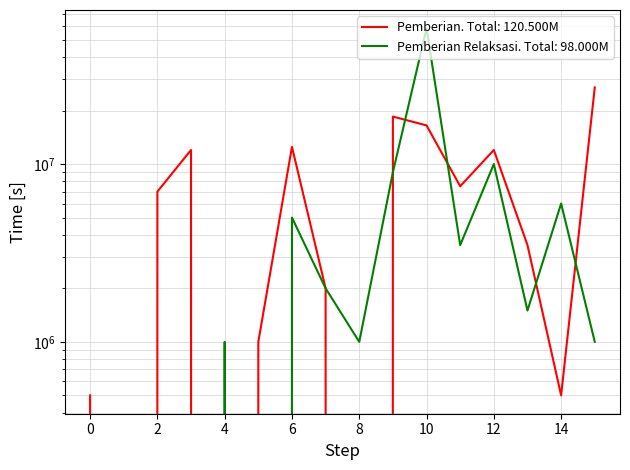

List the series in order of their peak value, highest first.

Pemberian Relaksasi, Pemberian